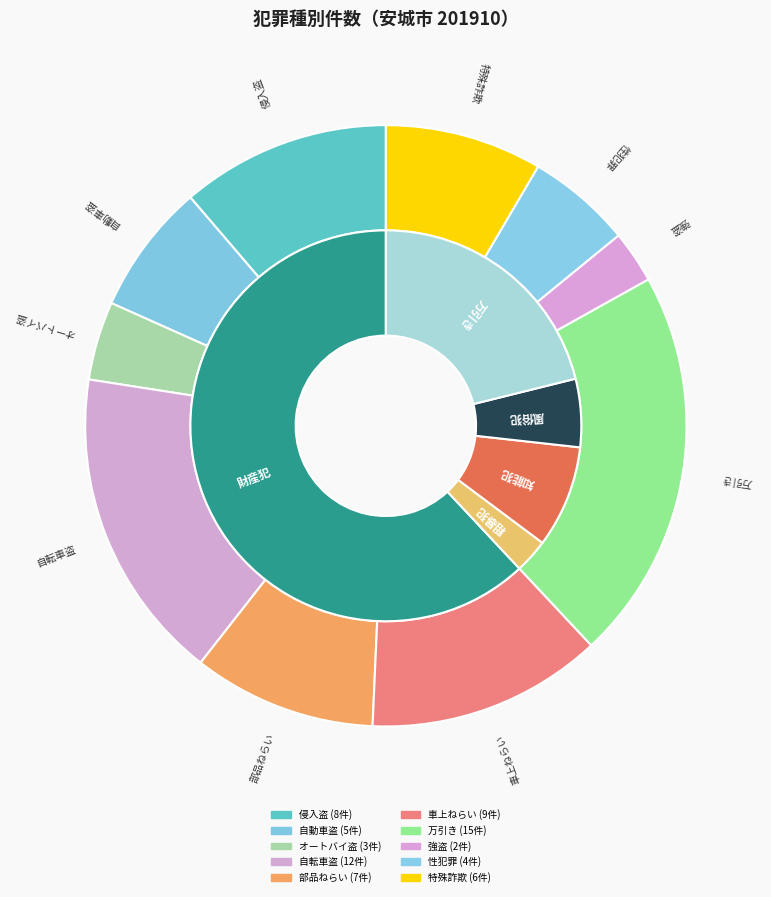

What percentage do 強盗 and 侵入盗 together represent?

14.1%